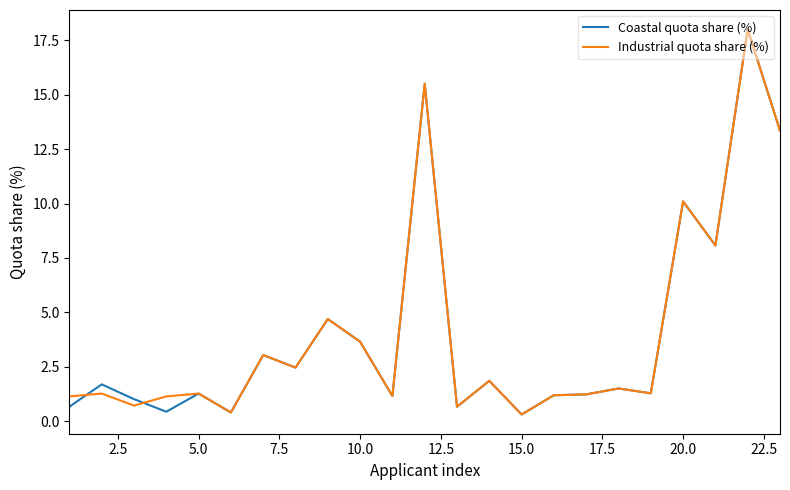

What is the maximum value shown in the chart?

18.0